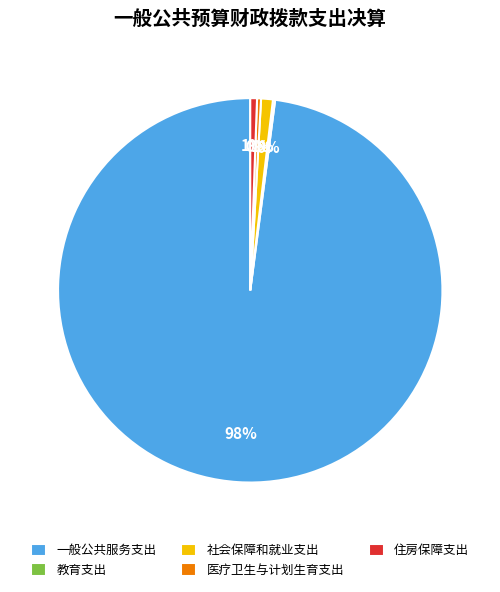

To the nearest percent, what portion does 住房保障支出 represent?

1%